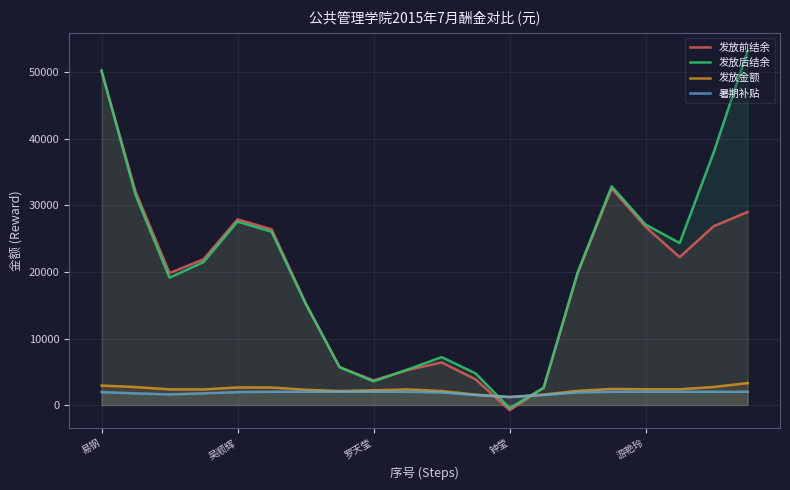

How many positive values does the 发放前结余 series have?

19